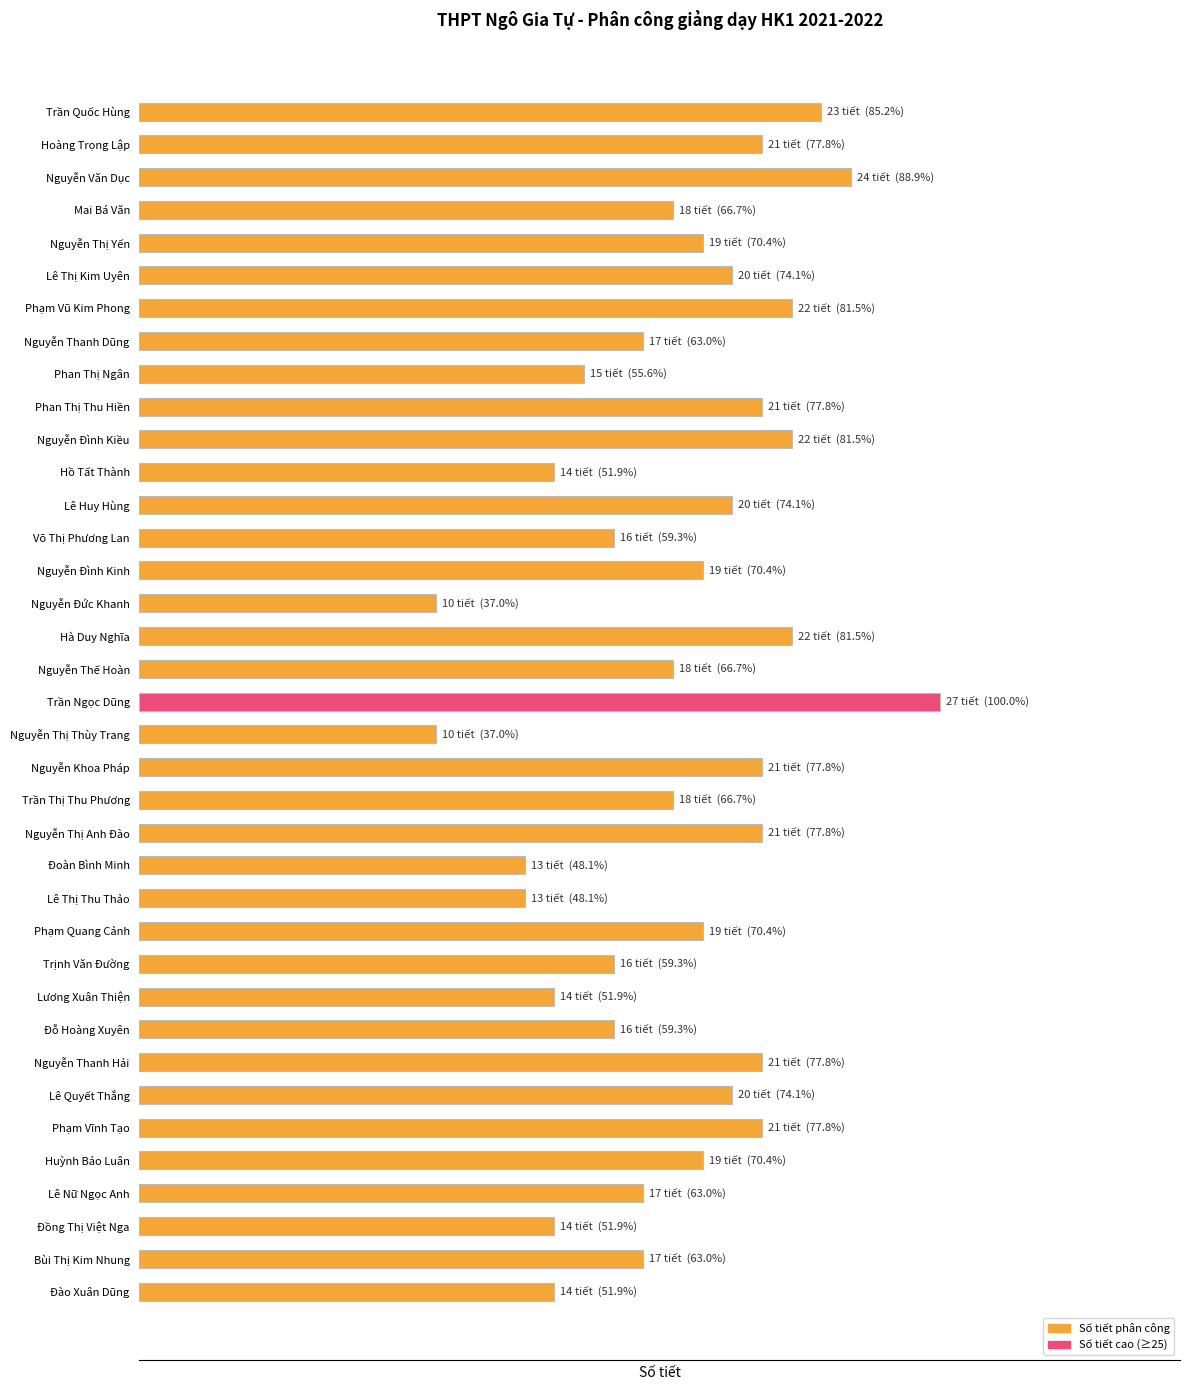

Does the chart contain any negative values?

No